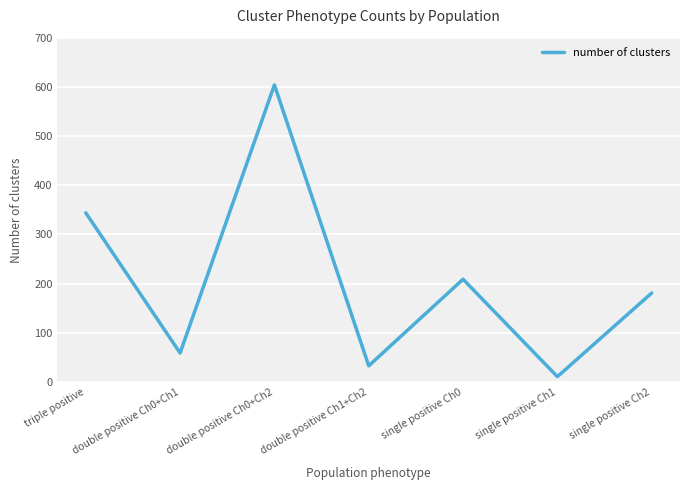

Rank the categories by value from lowest to highest.

single positive Ch1, double positive Ch1+Ch2, double positive Ch0+Ch1, single positive Ch2, single positive Ch0, triple positive, double positive Ch0+Ch2